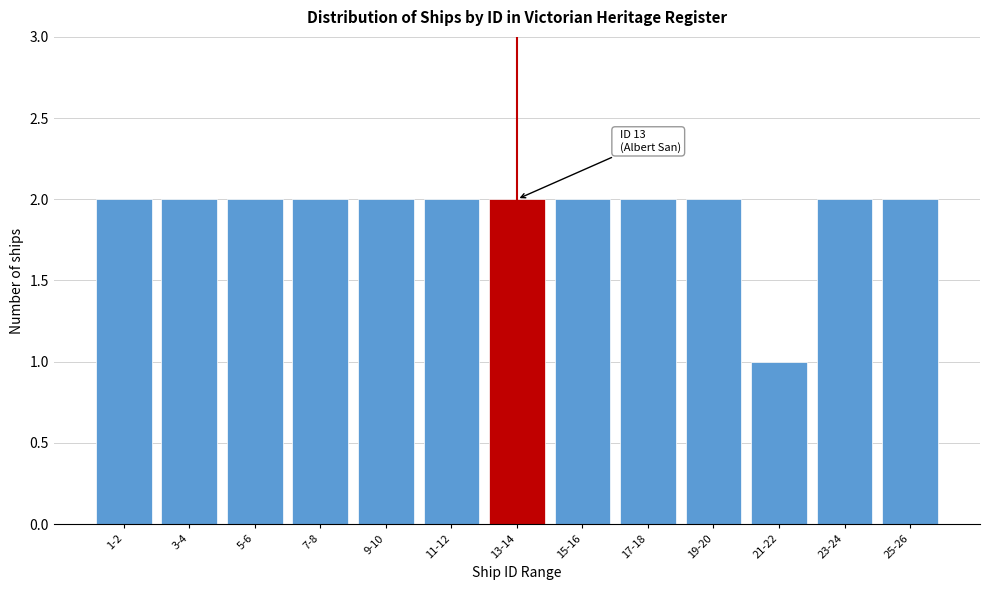

Reading right to left, extract all data points from this chart.

25-26=2	23-24=2	21-22=1	19-20=2	17-18=2	15-16=2	13-14=2	11-12=2	9-10=2	7-8=2	5-6=2	3-4=2	1-2=2